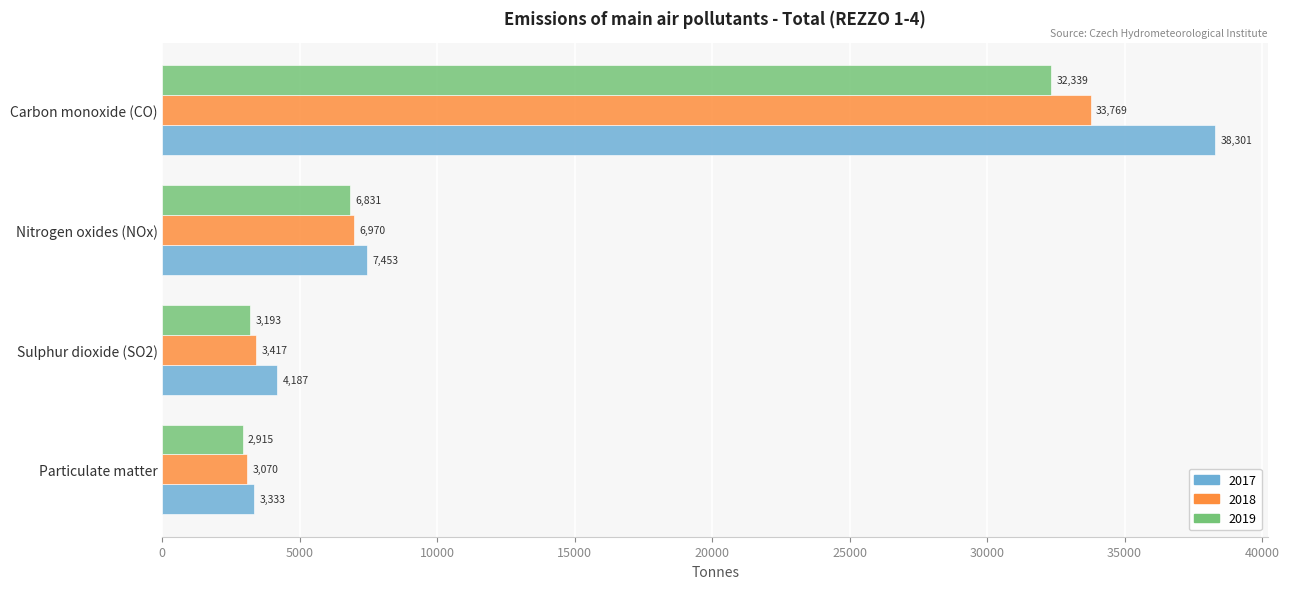

At which label is 2019 closest to 17627?

Nitrogen oxides (NOx)